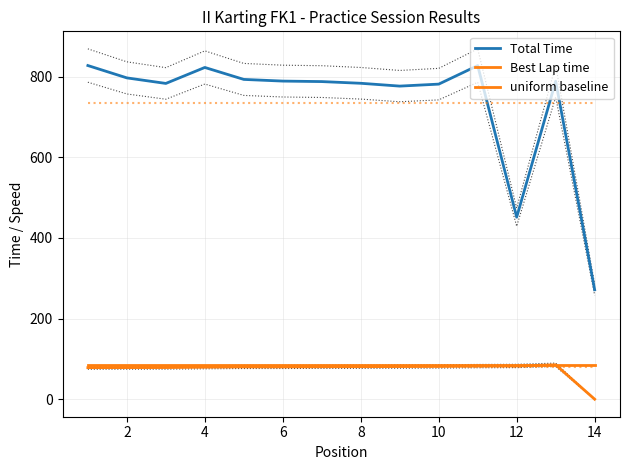

How many distinct data groups are displayed?

3